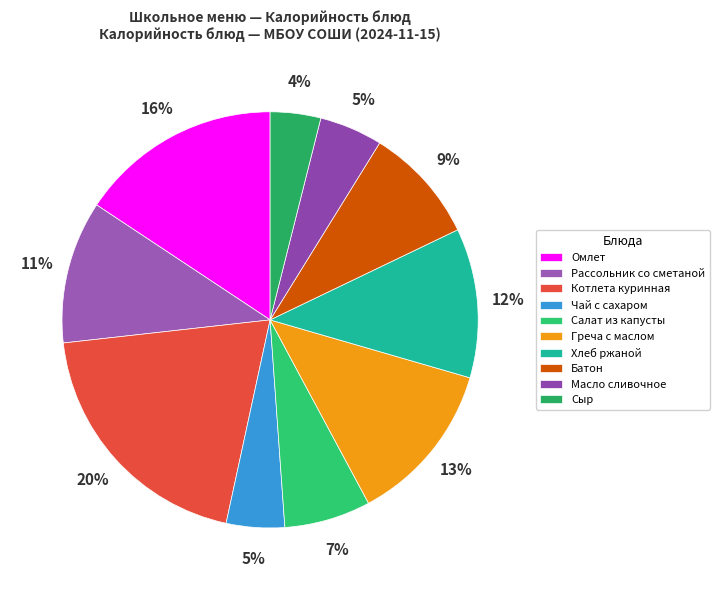

What percentage is the Хлеб ржаной slice, to the nearest percent?

12%